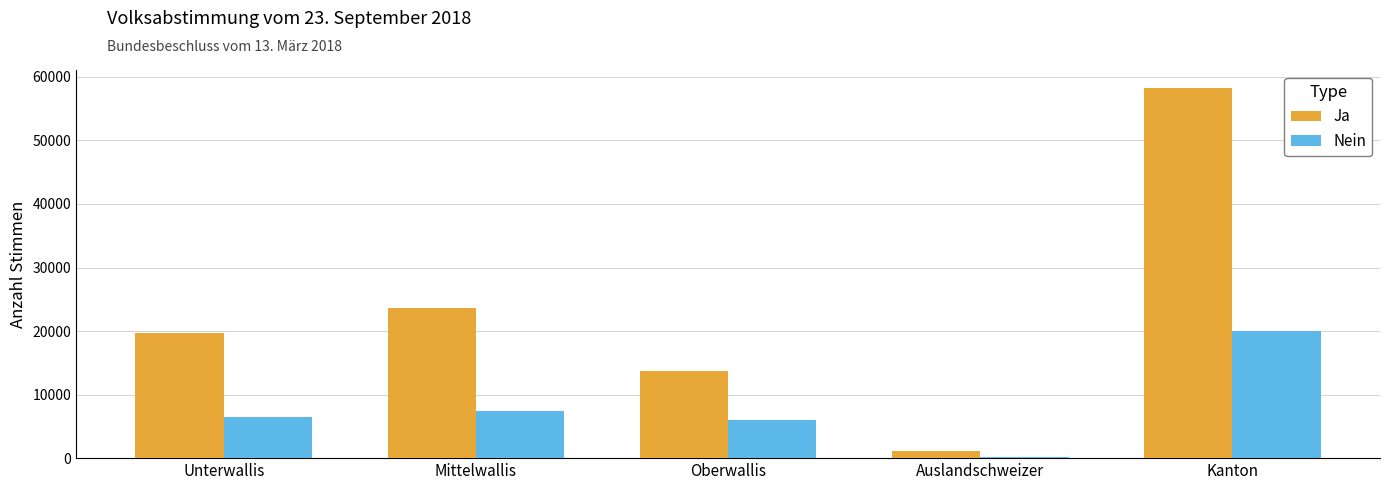

Reading right to left, transcribe all the data shown in this chart.

Ja: Kanton=58178	Auslandschweizer=1193	Oberwallis=13654	Mittelwallis=23648	Unterwallis=19683
Nein: Kanton=20021	Auslandschweizer=171	Oberwallis=5948	Mittelwallis=7437	Unterwallis=6465